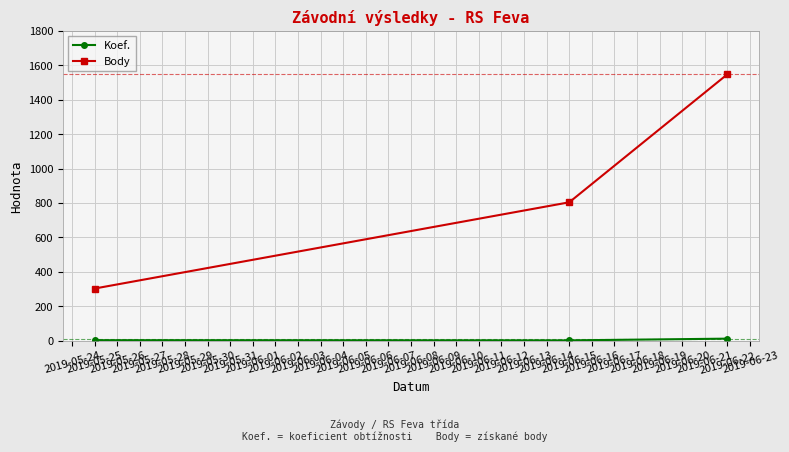

Which series has the largest total across all categories?

Body